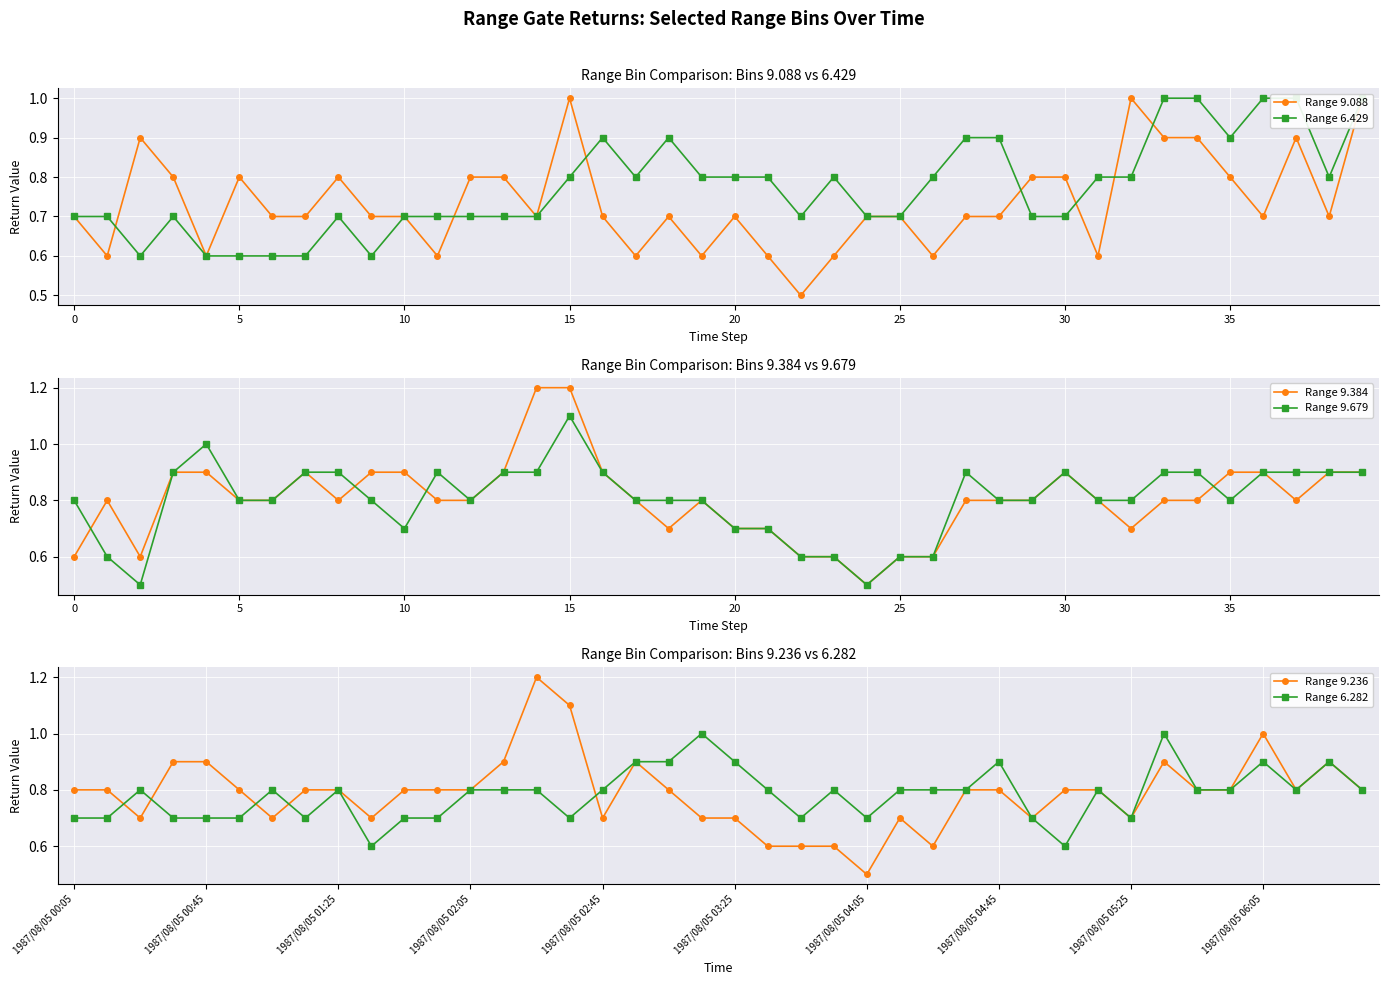

Reading right to left, extract all data points from this chart.

Range 9.088: 1.0	0.7	0.9	0.7	0.8	0.9	0.9	1.0	0.6	0.8	0.8	0.7	0.7	0.6	0.7	0.7	0.6	0.5	0.6	0.7	0.6	0.7	0.6	0.7	1.0	0.7	0.8	0.8	0.6	0.7	0.7	0.8	0.7	0.7	0.8	0.6	0.8	0.9	0.6	0.7
Range 6.429: 1.0	0.8	1.0	1.0	0.9	1.0	1.0	0.8	0.8	0.7	0.7	0.9	0.9	0.8	0.7	0.7	0.8	0.7	0.8	0.8	0.8	0.9	0.8	0.9	0.8	0.7	0.7	0.7	0.7	0.7	0.6	0.7	0.6	0.6	0.6	0.6	0.7	0.6	0.7	0.7
Range 9.384: 0.9	0.9	0.8	0.9	0.9	0.8	0.8	0.7	0.8	0.9	0.8	0.8	0.8	0.6	0.6	0.5	0.6	0.6	0.7	0.7	0.8	0.7	0.8	0.9	1.2	1.2	0.9	0.8	0.8	0.9	0.9	0.8	0.9	0.8	0.8	0.9	0.9	0.6	0.8	0.6
Range 9.679: 0.9	0.9	0.9	0.9	0.8	0.9	0.9	0.8	0.8	0.9	0.8	0.8	0.9	0.6	0.6	0.5	0.6	0.6	0.7	0.7	0.8	0.8	0.8	0.9	1.1	0.9	0.9	0.8	0.9	0.7	0.8	0.9	0.9	0.8	0.8	1.0	0.9	0.5	0.6	0.8
Range 9.236: 0.8	0.9	0.8	1.0	0.8	0.8	0.9	0.7	0.8	0.8	0.7	0.8	0.8	0.6	0.7	0.5	0.6	0.6	0.6	0.7	0.7	0.8	0.9	0.7	1.1	1.2	0.9	0.8	0.8	0.8	0.7	0.8	0.8	0.7	0.8	0.9	0.9	0.7	0.8	0.8
Range 6.282: 0.8	0.9	0.8	0.9	0.8	0.8	1.0	0.7	0.8	0.6	0.7	0.9	0.8	0.8	0.8	0.7	0.8	0.7	0.8	0.9	1.0	0.9	0.9	0.8	0.7	0.8	0.8	0.8	0.7	0.7	0.6	0.8	0.7	0.8	0.7	0.7	0.7	0.8	0.7	0.7